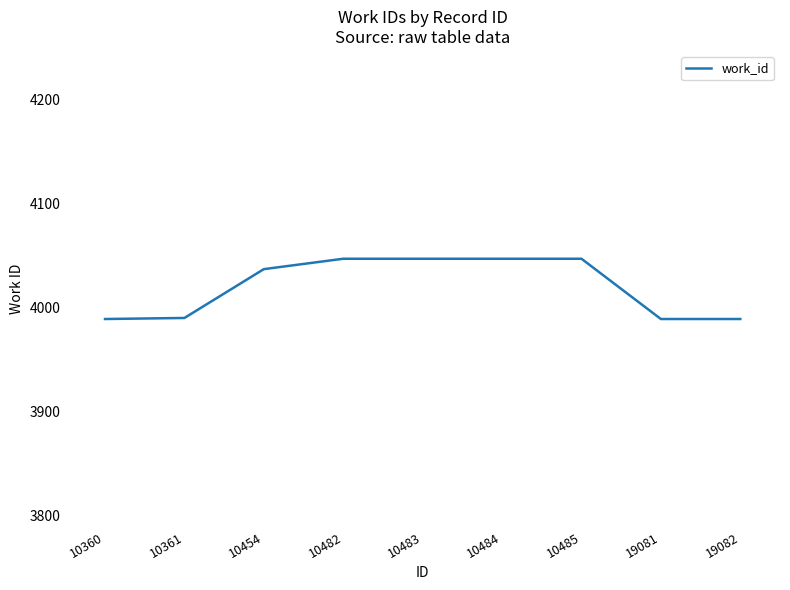

Which has a higher value, 10483 or 10360?

10483